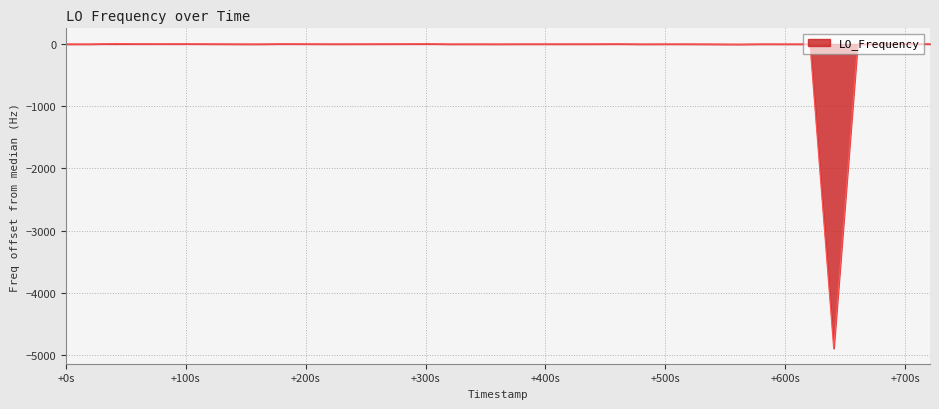

What is the minimum value shown in the chart?

-4892.9